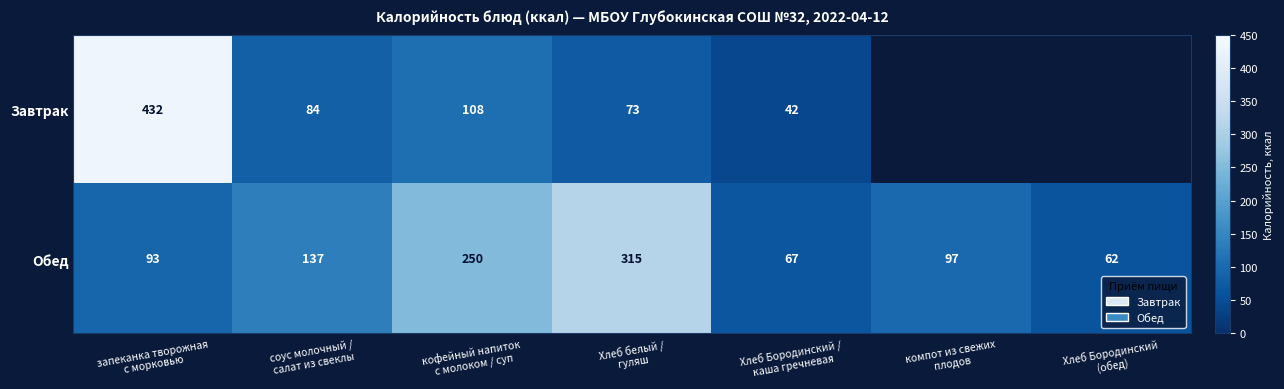

What is the average value of the Обед series?

146